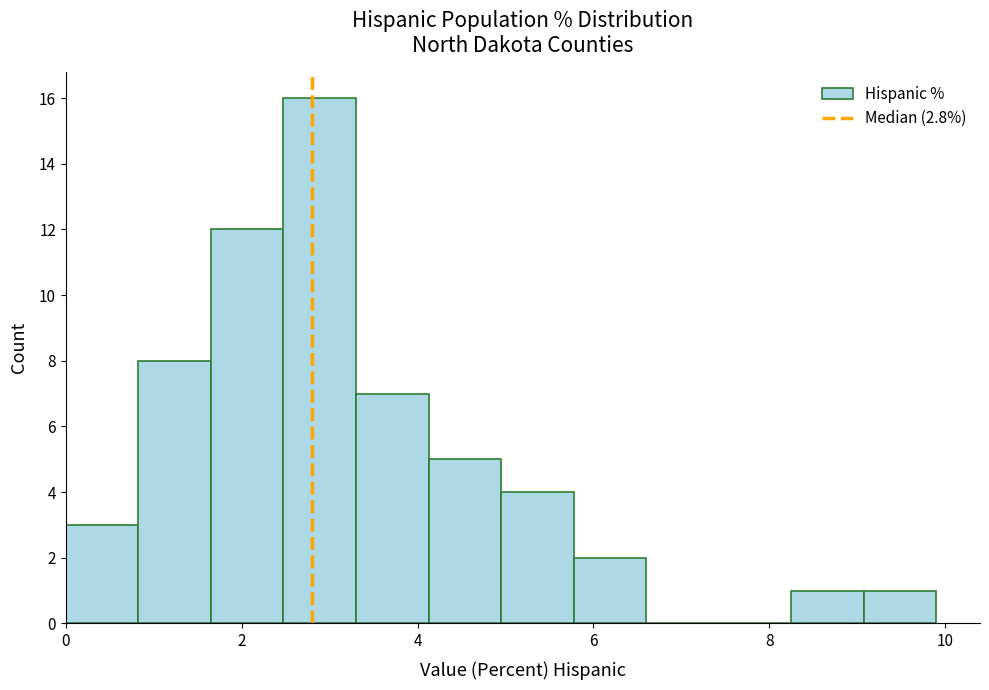

Reading left to right, list every bar in this chart as the range it spans on the x-axis followed by its height. Neither the bar edges nor the heights are printed on the chart, so give them approximately, as read against the axes.

0.0 to 0.8: 3
0.8 to 1.6: 8
1.6 to 2.4: 12
2.4 to 3.4: 16
3.4 to 4.2: 7
4.2 to 5.0: 5
5.0 to 5.8: 4
5.8 to 6.6: 2
6.6 to 7.4: 0
7.4 to 8.2: 0
8.2 to 9.0: 1
9.0 to 10.0: 1